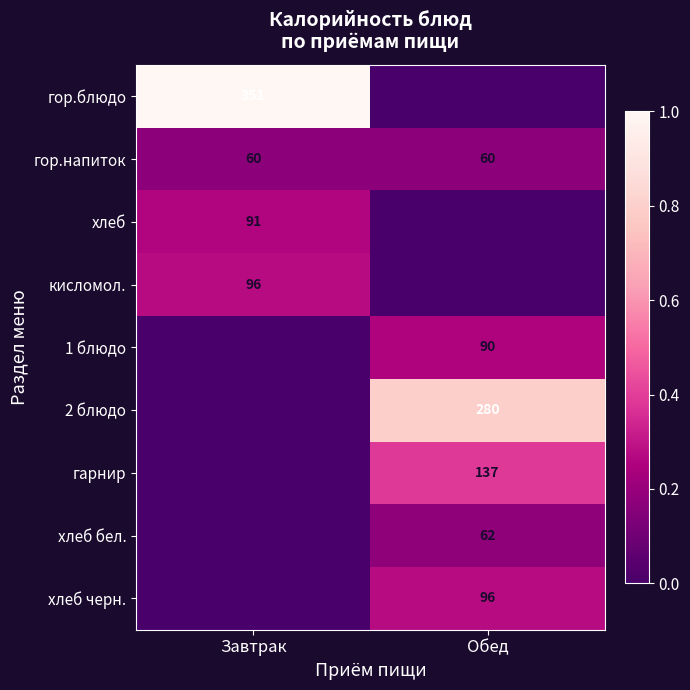

Count the number of data series in this chart.

9